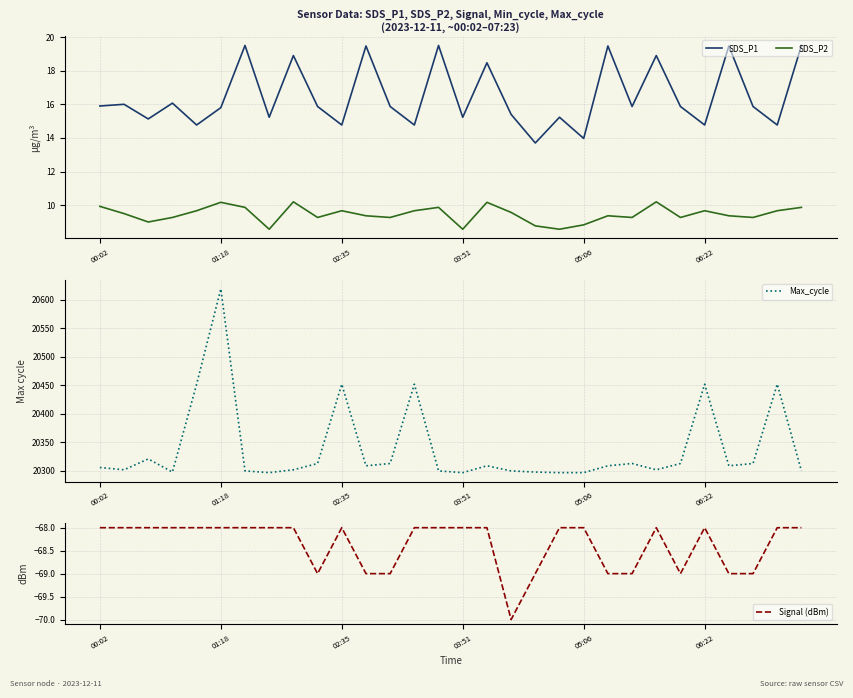

Rank the series at 8 from highest to lowest value.

Max_cycle, SDS_P1, SDS_P2, Signal (dBm)